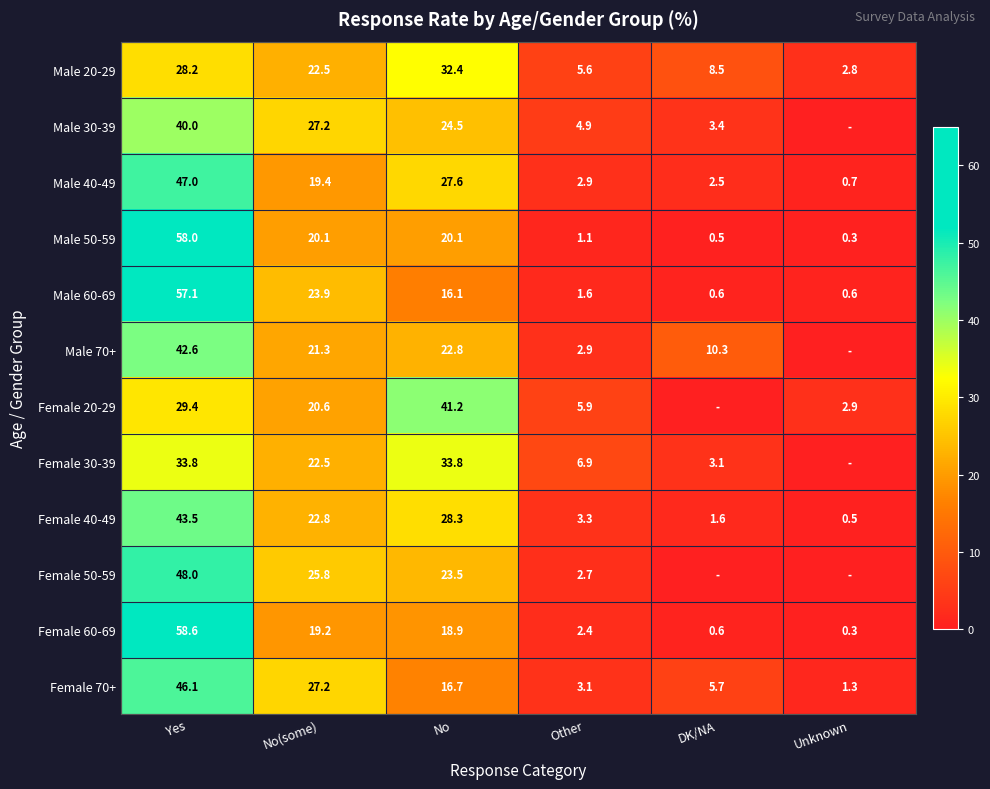

How many data points in Female 70+ are less than 16?

3